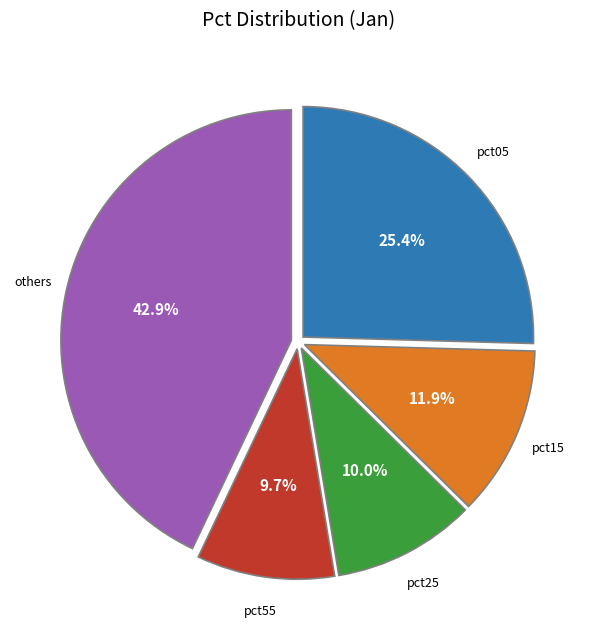

Is there a majority slice in this chart?

No